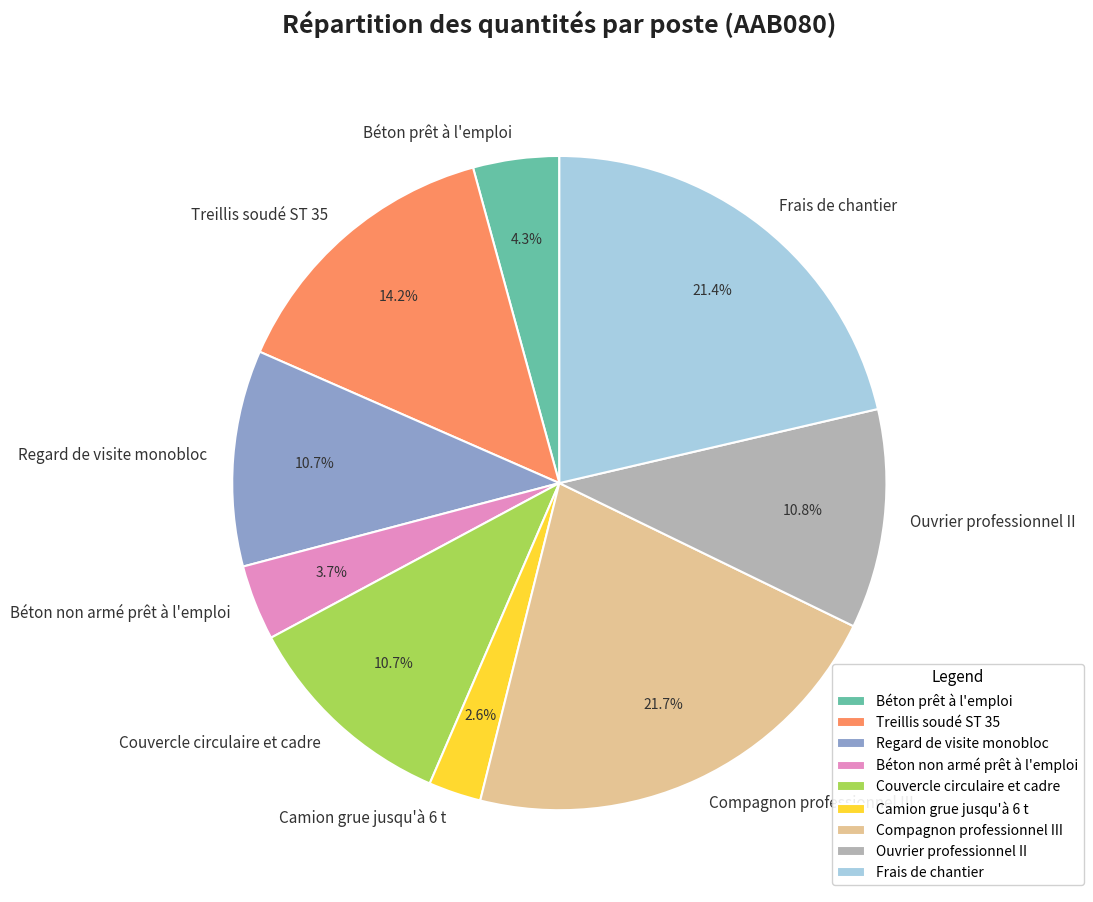

Does Ouvrier professionnel II account for over 50% of the chart?

No